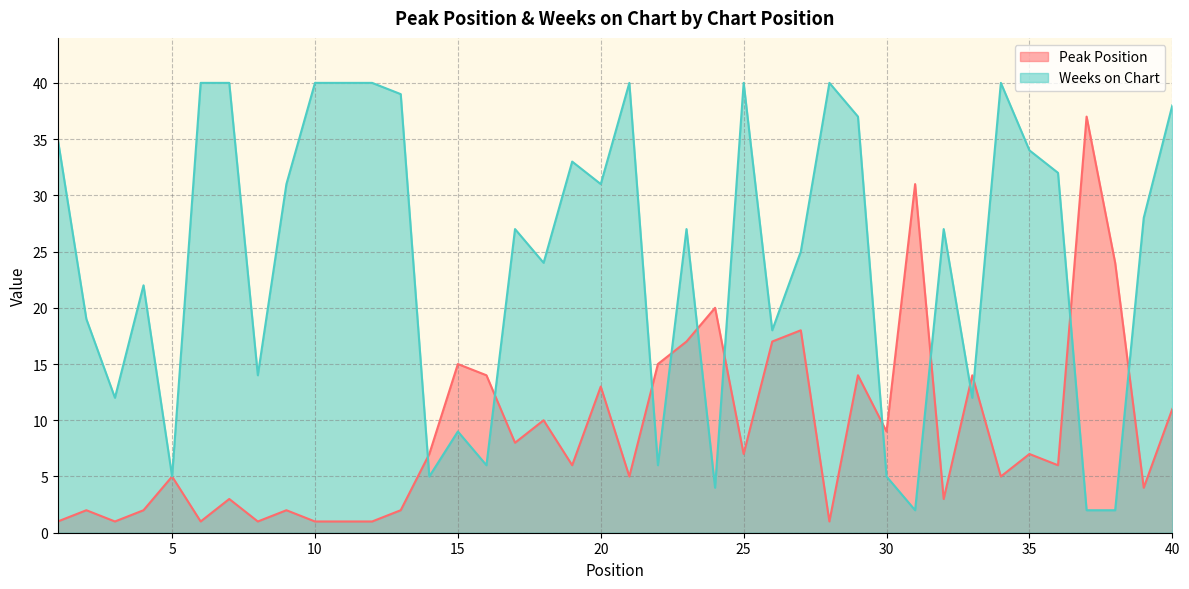

Which has a higher value, 23 or 11?

23